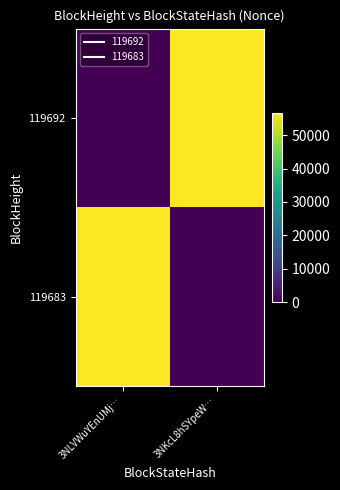

What is the spread (max minus min) of values at 3NLVWuYEnUMj…?

56697